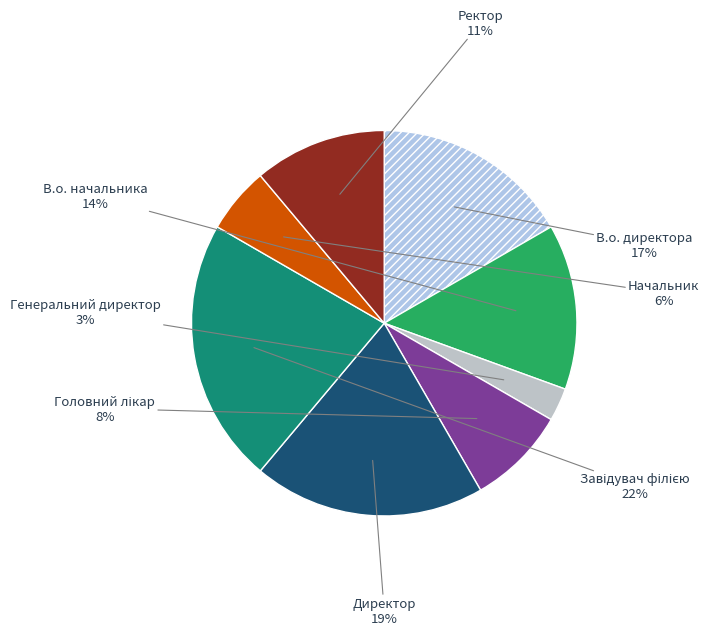

To the nearest percent, what is the average slice percentage?

12%